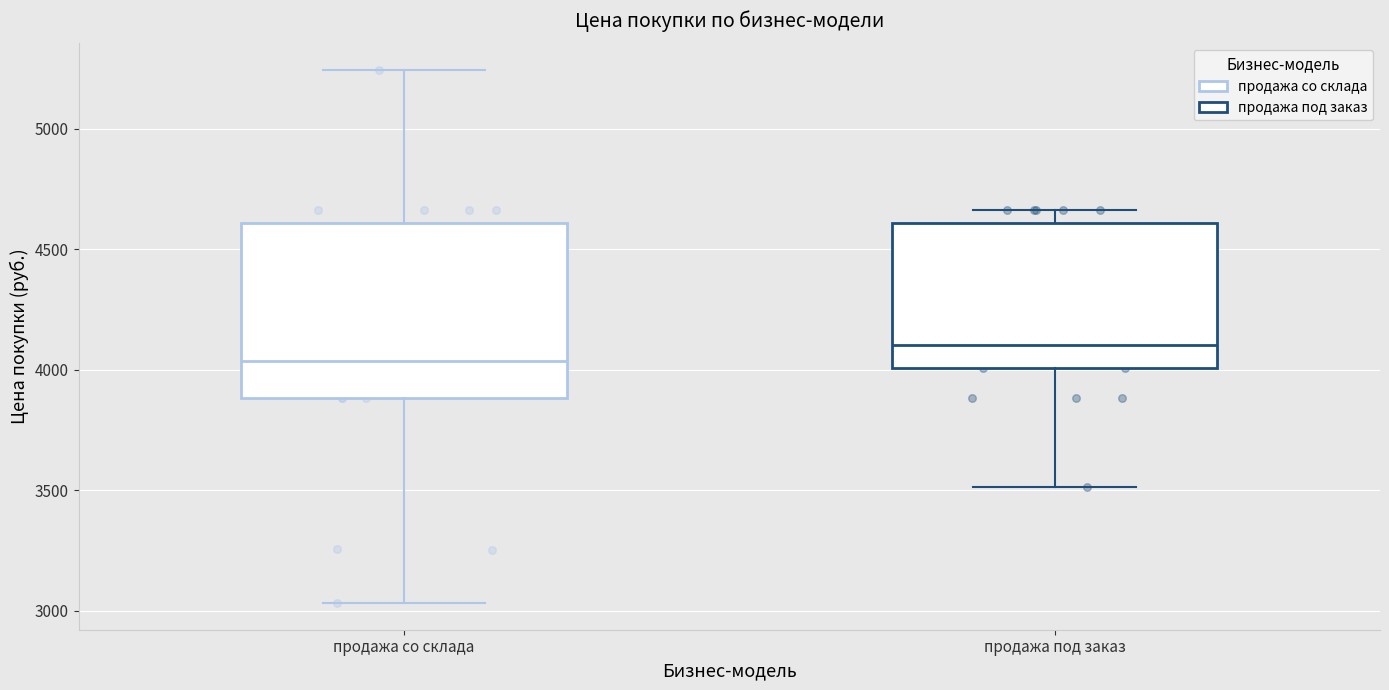

Reading left to right, read every box against the y-axis: the position of its median line, the range the box covers, and the ends of its whiskers. The values are not printed on the chart, so give them approximately, as read against the axis.

продажа со склада: median 4050, box 3900 to 4600, whiskers 3050 to 5250
продажа под заказ: median 4100, box 4000 to 4600, whiskers 3500 to 4650